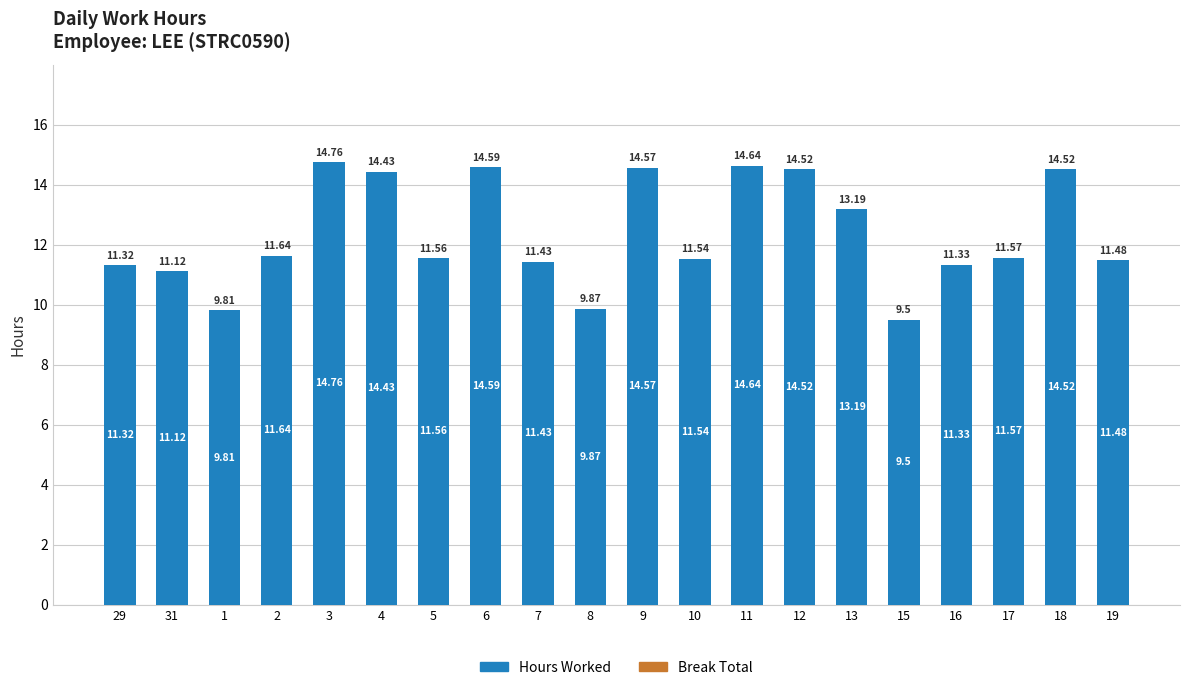

At which category does the chart reach its peak across all series?

3